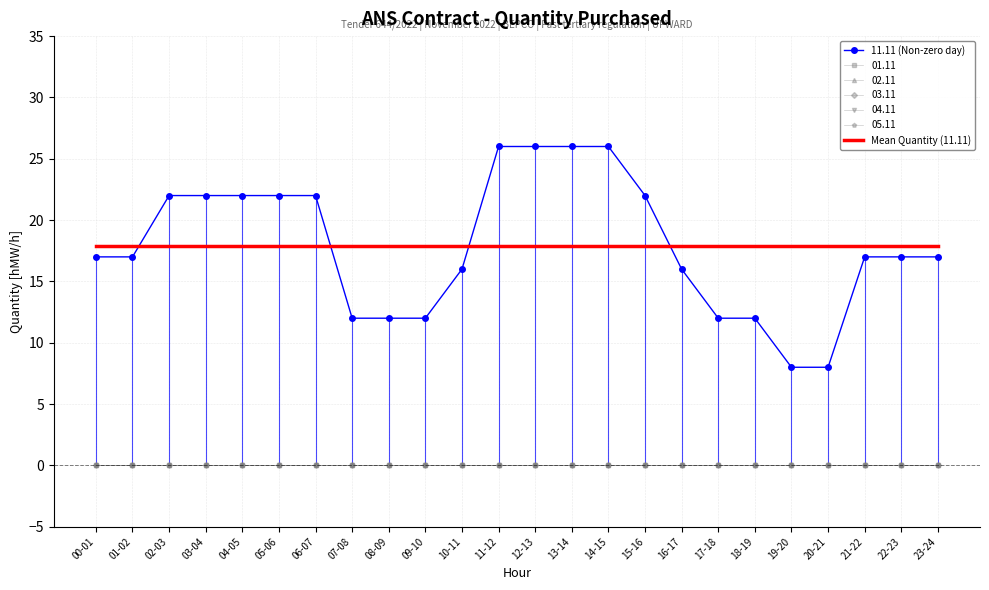

What is the label of the 22nd point from the left?

21-22